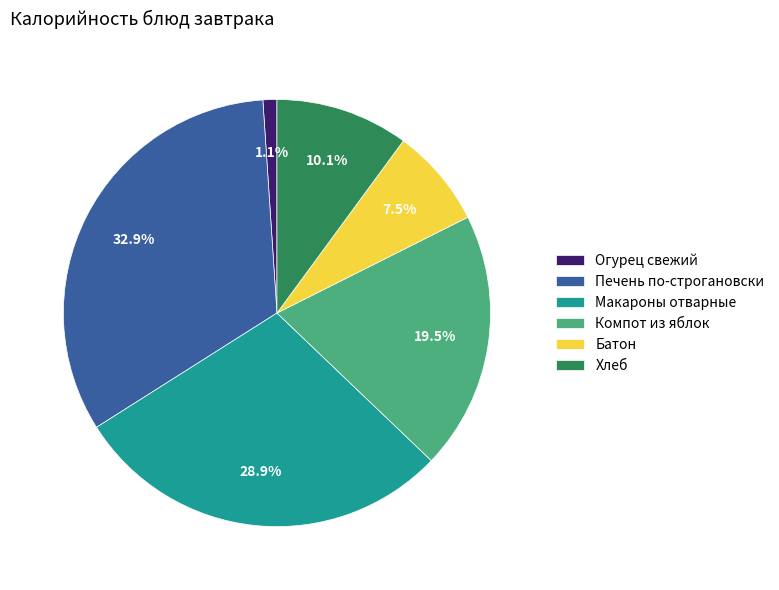

Does any single category account for the majority?

No